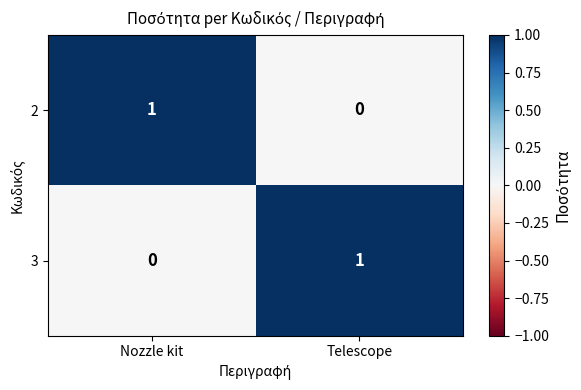

At which label does 3 reach its peak?

Telescope